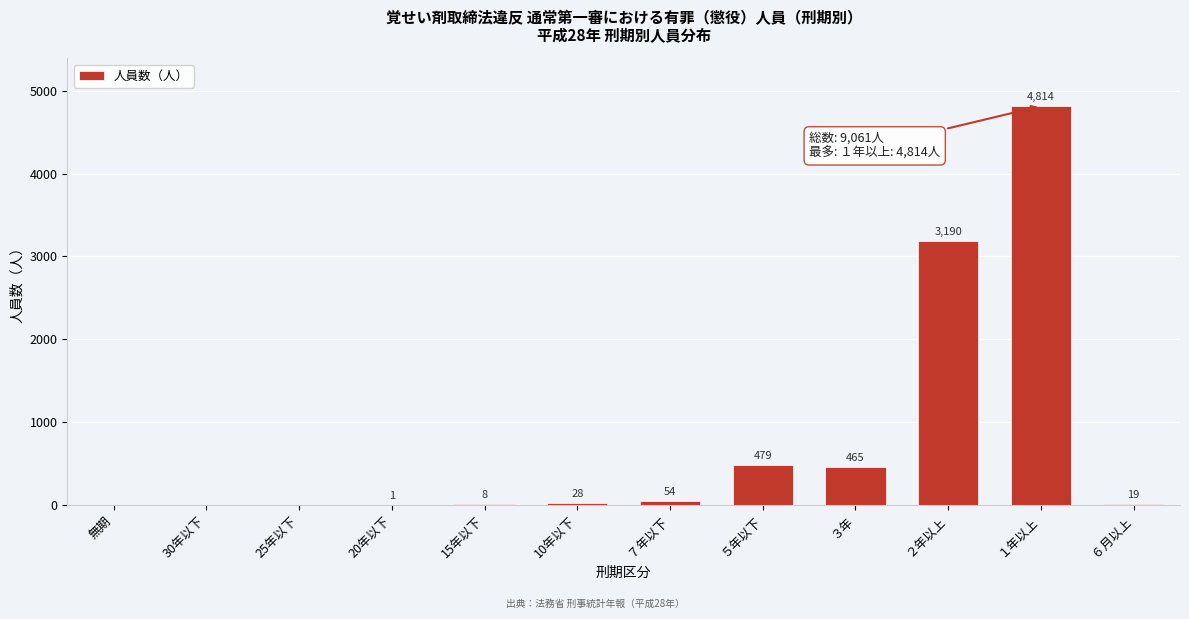

Reading left to right, list all the values displayed in this chart.

無期=0	30年以下=0	25年以下=0	20年以下=1	15年以下=8	10年以下=28	７年以下=54	５年以下=479	３年=465	２年以上=3190	１年以上=4814	６月以上=19